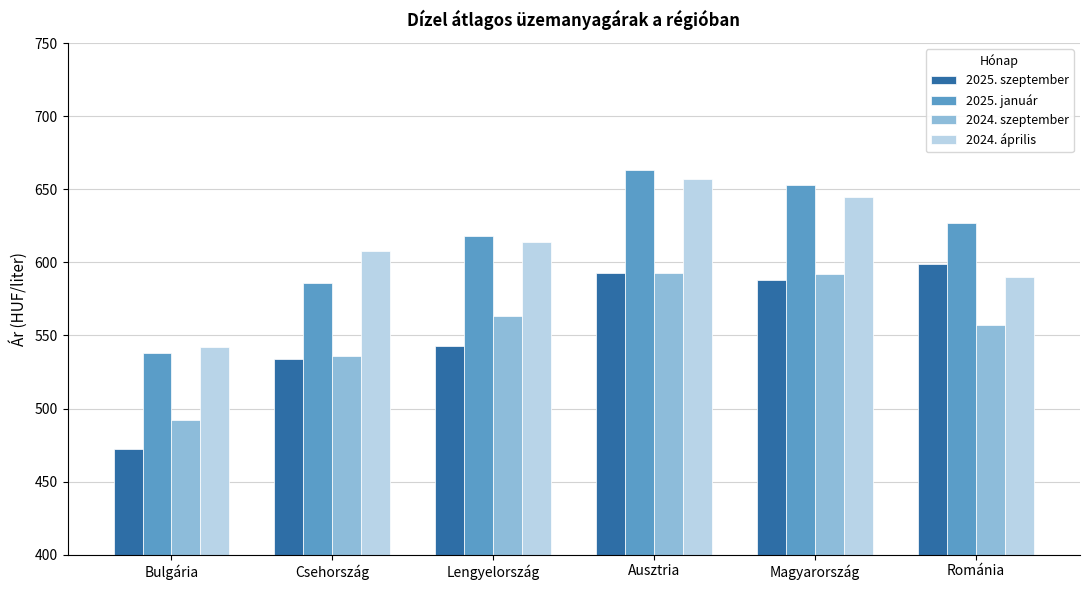

What is the difference between the second highest and second lowest values in the 2025. szeptember series?

59